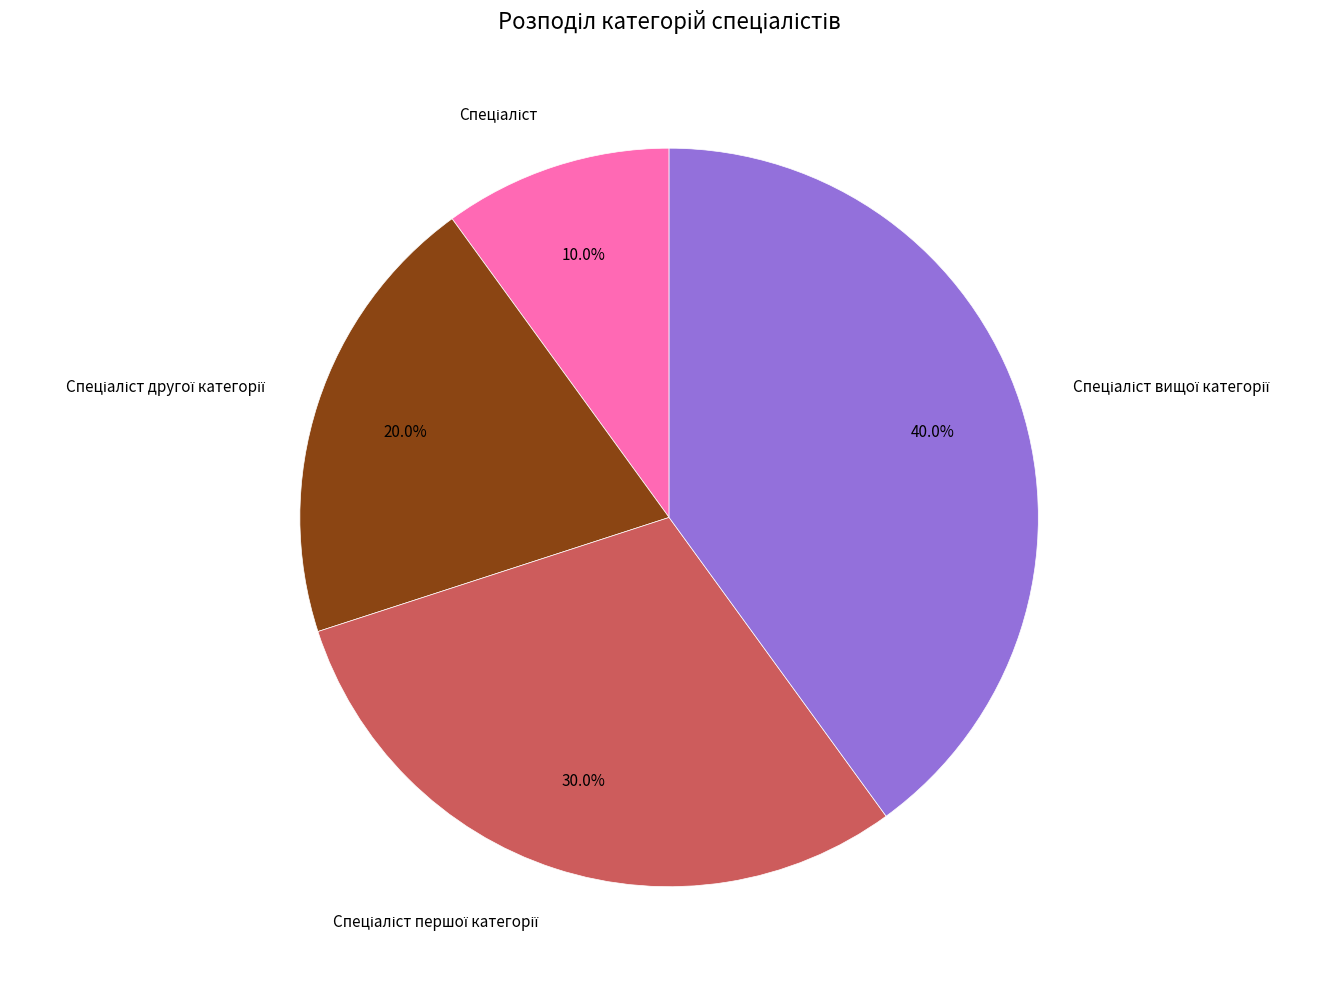

Does any single category account for the majority?

No